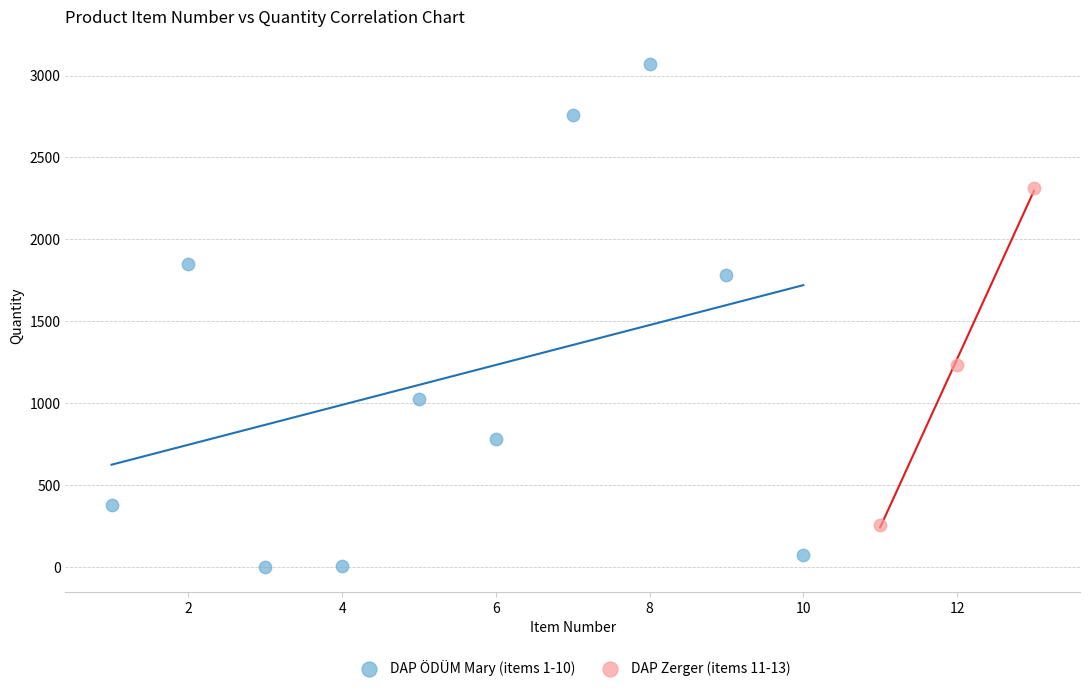

Which series contains the lowest Y value?

DAP ÖDÜM Mary (items 1-10)